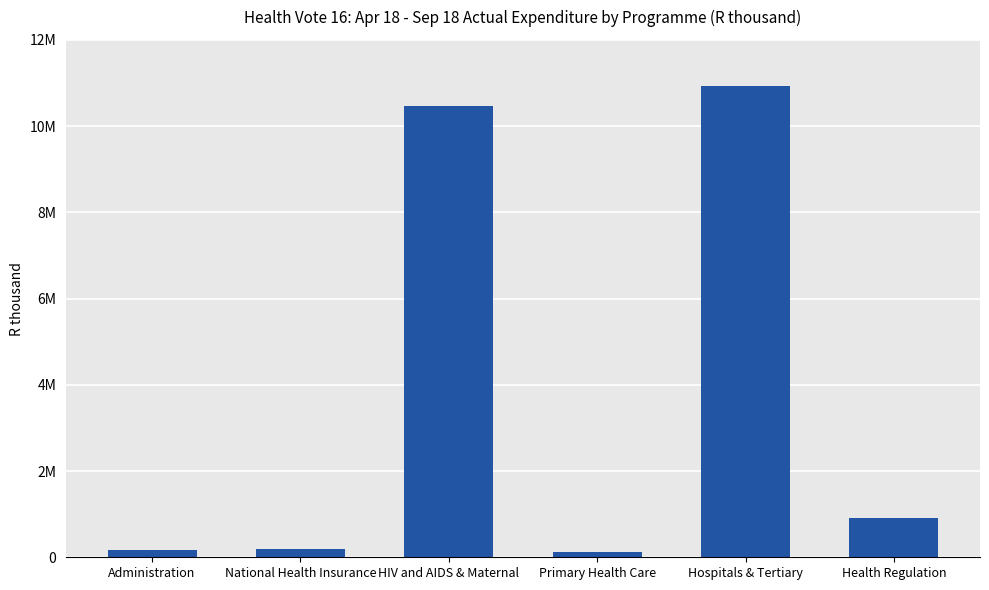

What is the minimum value shown in the chart?

119509